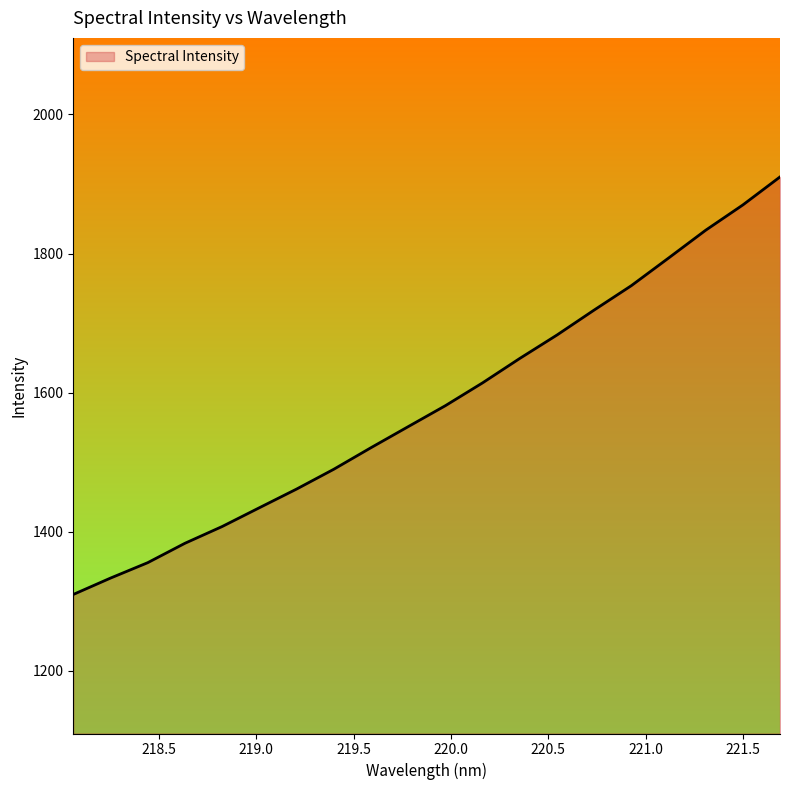

What is the difference between the maximum and minimum values?

600.6